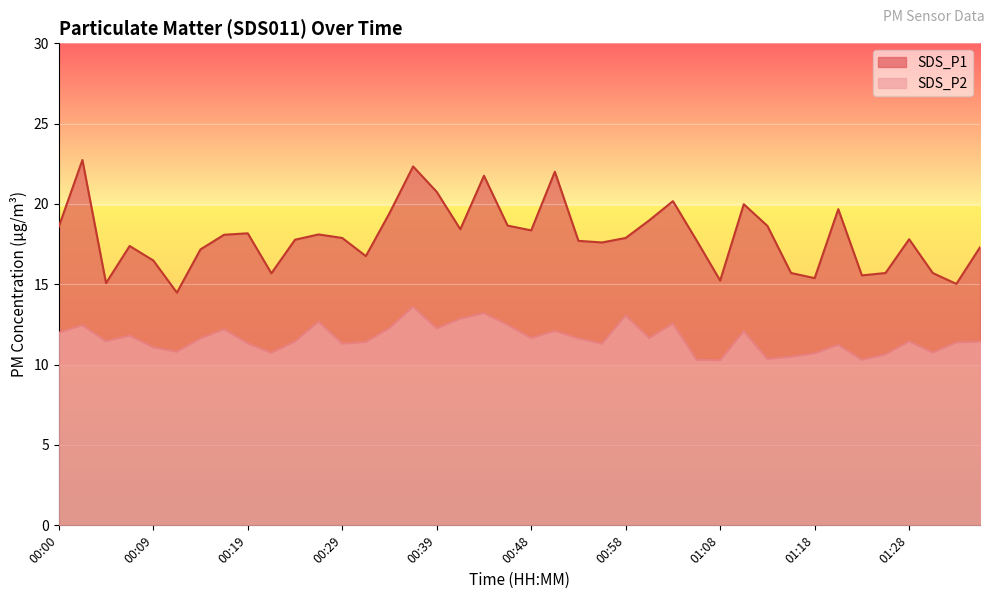

Between 00:36 and 00:48, which series saw the biggest shift?

SDS_P1